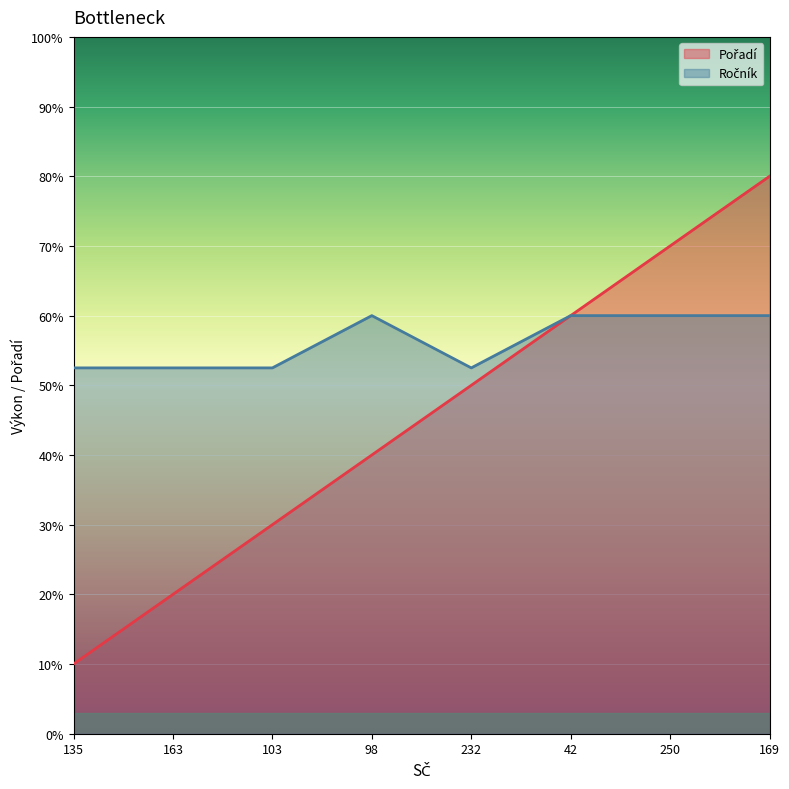

What position from the left is 250?

7